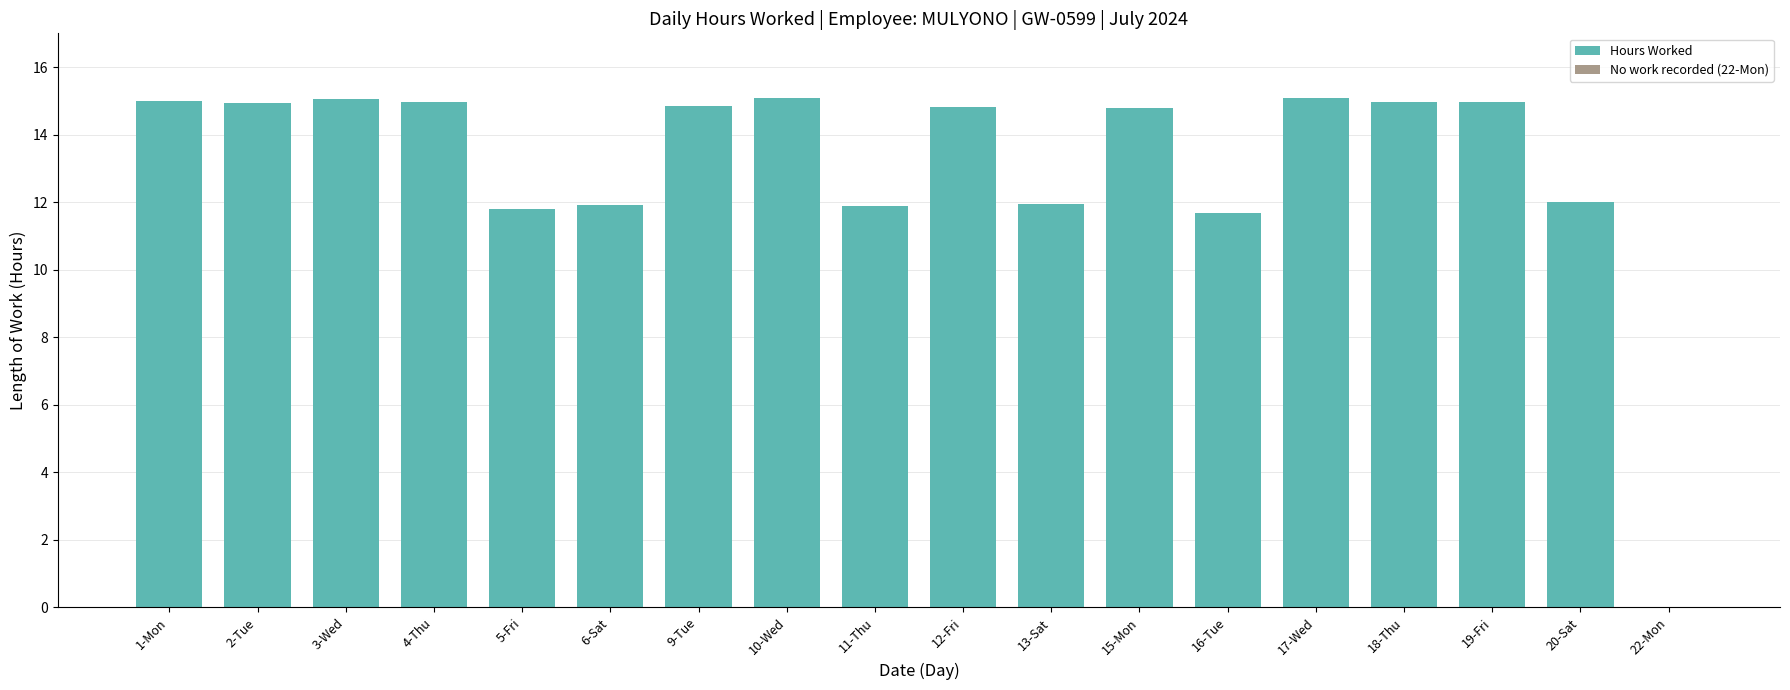

True or false: the data shows 4.2 at 10-Wed.

False